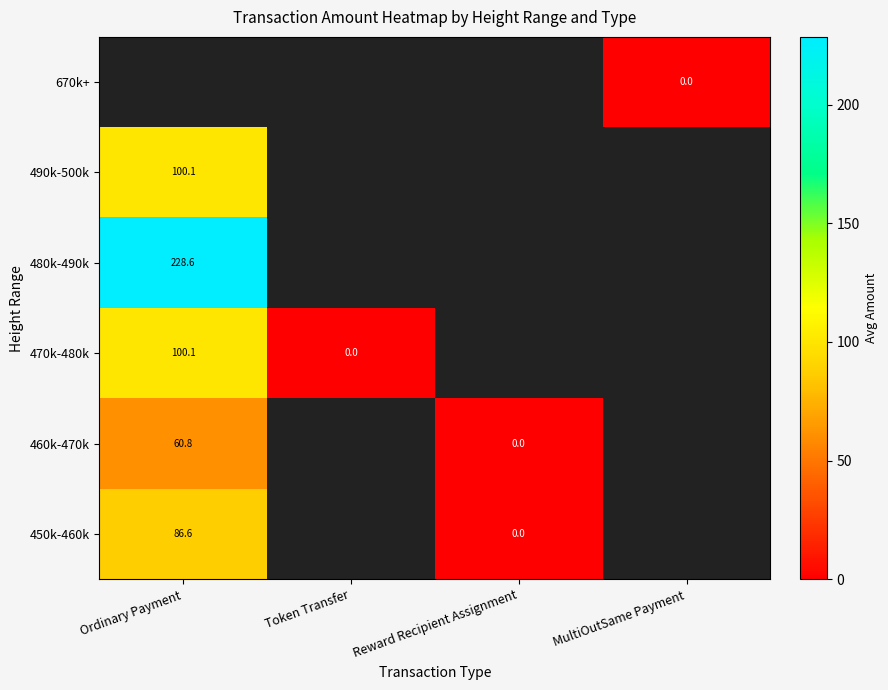

Is the value of 450k-460k at Ordinary Payment greater than the value of 470k-480k at Ordinary Payment?

No